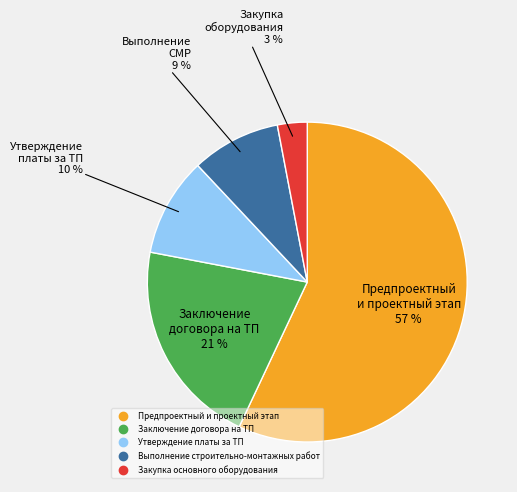

What percentage is the Выполнение строительно-монтажных работ slice, to the nearest percent?

9%